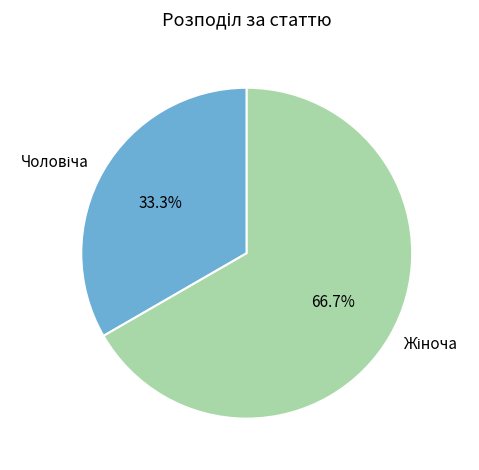

Does any single category account for the majority?

Yes